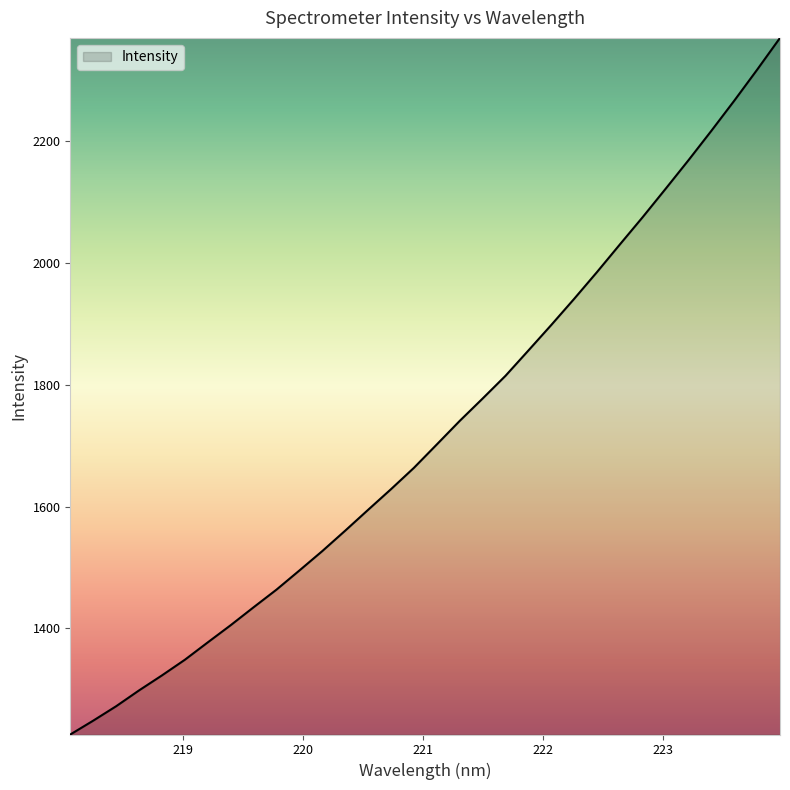

Reading right to left, transcribe all the data shown in this chart.

2369.9	2317.7	2266.8	2217.4	2169.1	2122.1	2075.6	2030.6	1985.2	1941.2	1898.2	1856.3	1814.7	1777.4	1740.6	1702.0	1663.6	1628.5	1594.6	1560.4	1526.8	1494.9	1463.5	1434.5	1405.0	1376.8	1348.2	1322.5	1297.9	1271.8	1248.2	1225.4